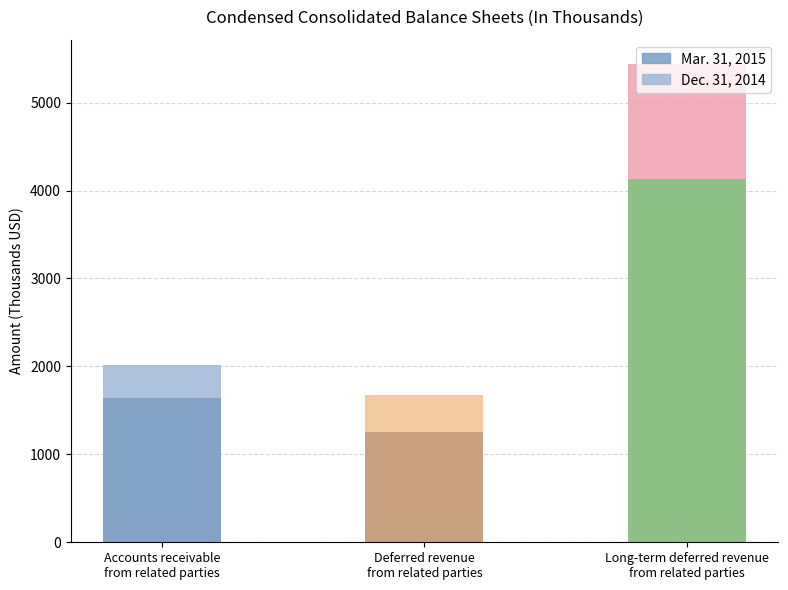

At how many categories does at least one series exceed 1381?

3